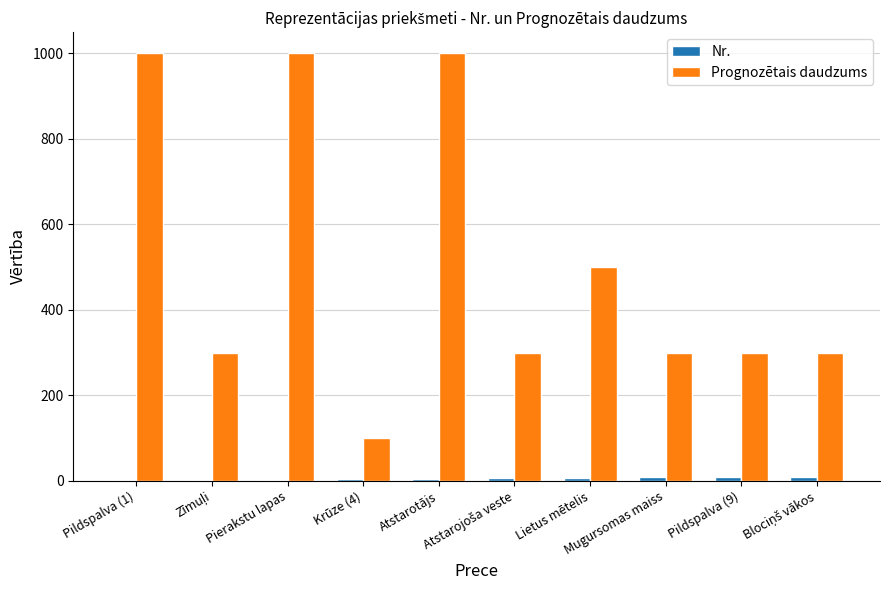

What is the sum of all Prognozētais daudzums values?

5100